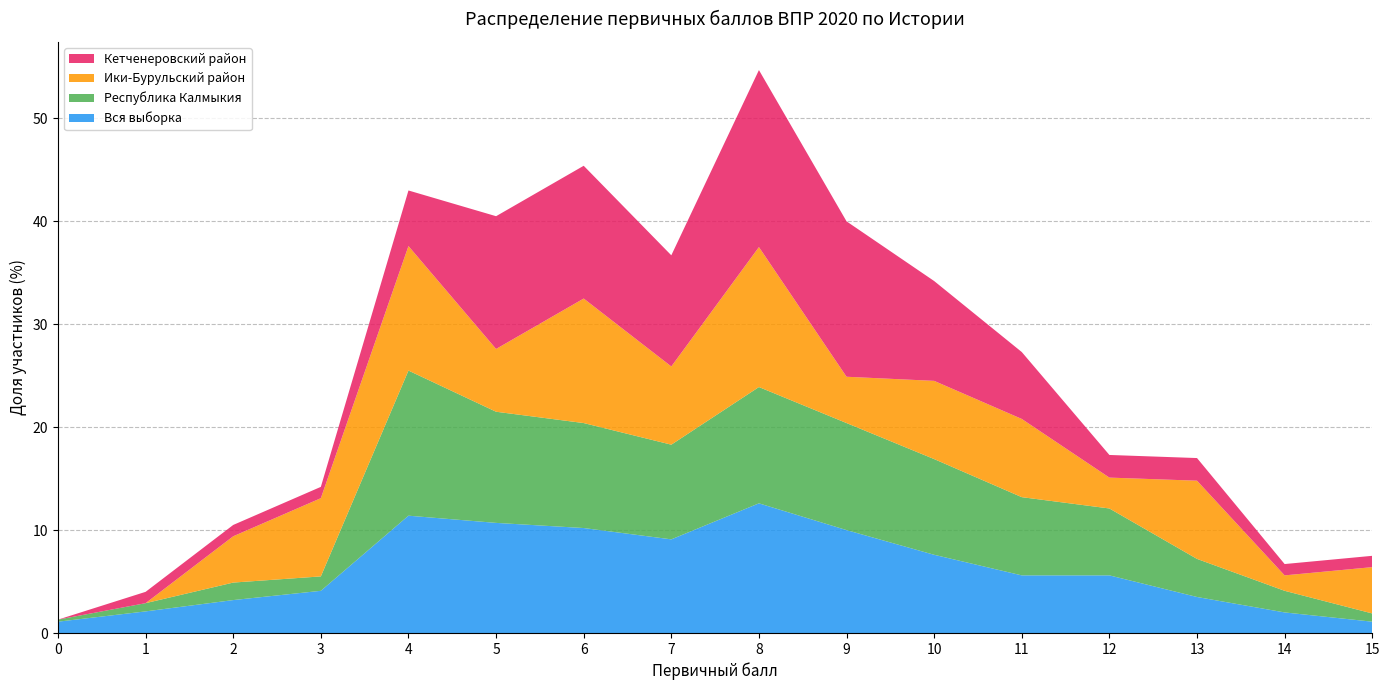

Reading left to right, what are all the values shown in this chart?

Вся выборка: 0=1.1	1=2.1	2=3.2	3=4.1	4=11.4	5=10.7	6=10.2	7=9.1	8=12.6	9=10.0	10=7.6	11=5.6	12=5.6	13=3.5	14=2.0	15=1.1
Республика Калмыкия: 0=0.2	1=0.8	2=1.7	3=1.4	4=14.1	5=10.8	6=10.2	7=9.2	8=11.3	9=10.4	10=9.3	11=7.6	12=6.5	13=3.7	14=2.1	15=0.8
Ики-Бурульский район: 0=0.0	1=0.0	2=4.5	3=7.6	4=12.1	5=6.1	6=12.1	7=7.6	8=13.6	9=4.5	10=7.6	11=7.6	12=3.0	13=7.6	14=1.5	15=4.5
Кетченеровский район: 0=0.0	1=1.1	2=1.1	3=1.1	4=5.4	5=12.9	6=12.9	7=10.8	8=17.2	9=15.1	10=9.7	11=6.5	12=2.2	13=2.2	14=1.1	15=1.1